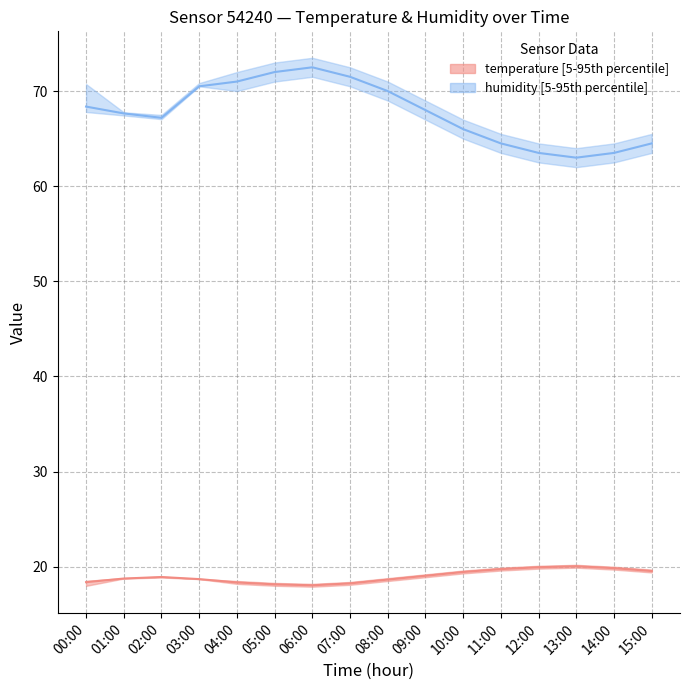

Which series has the largest range (max minus min)?

humidity median